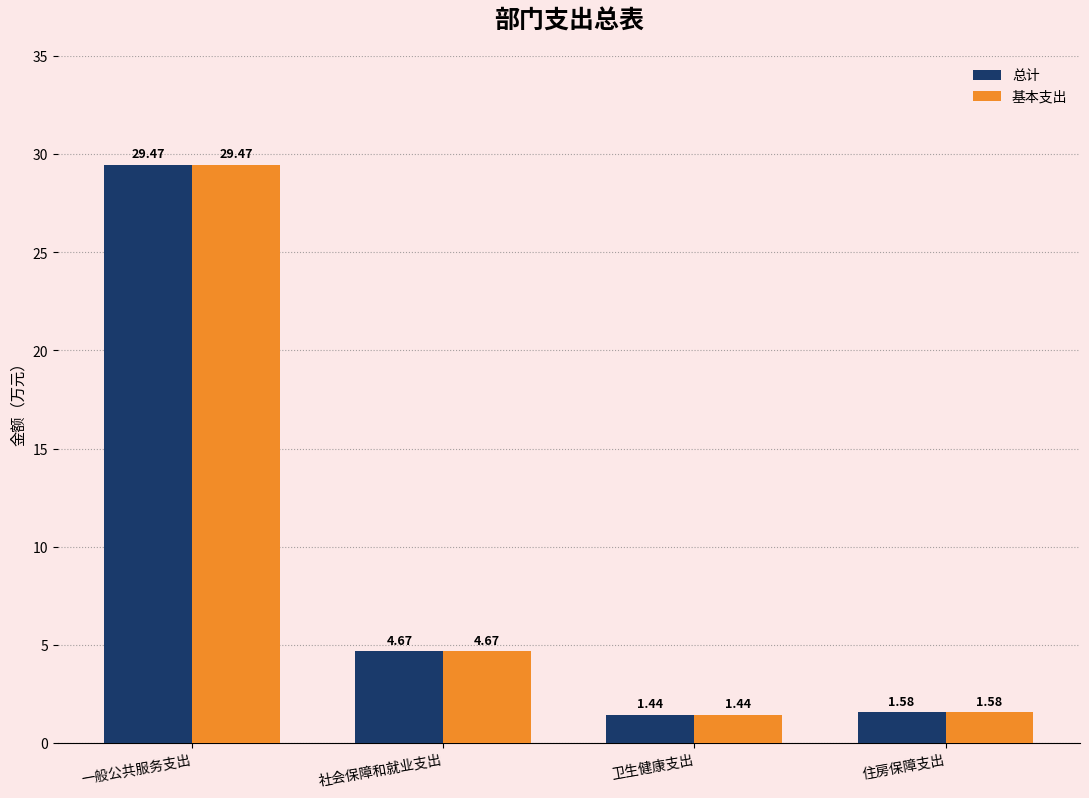

List the labels in order of 基本支出 value, largest first.

一般公共服务支出, 社会保障和就业支出, 住房保障支出, 卫生健康支出